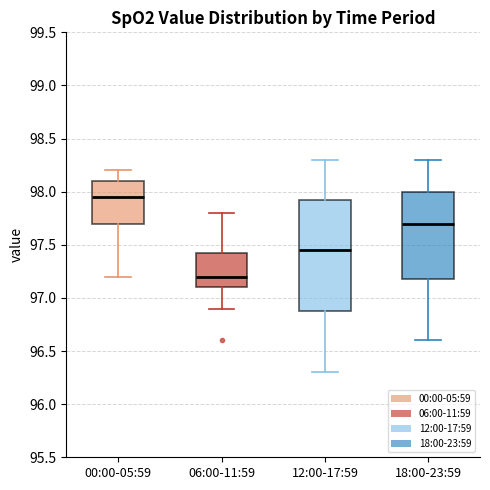

Comparing the boxes themselves (not the whiskers), which one is the tallest?

12:00-17:59